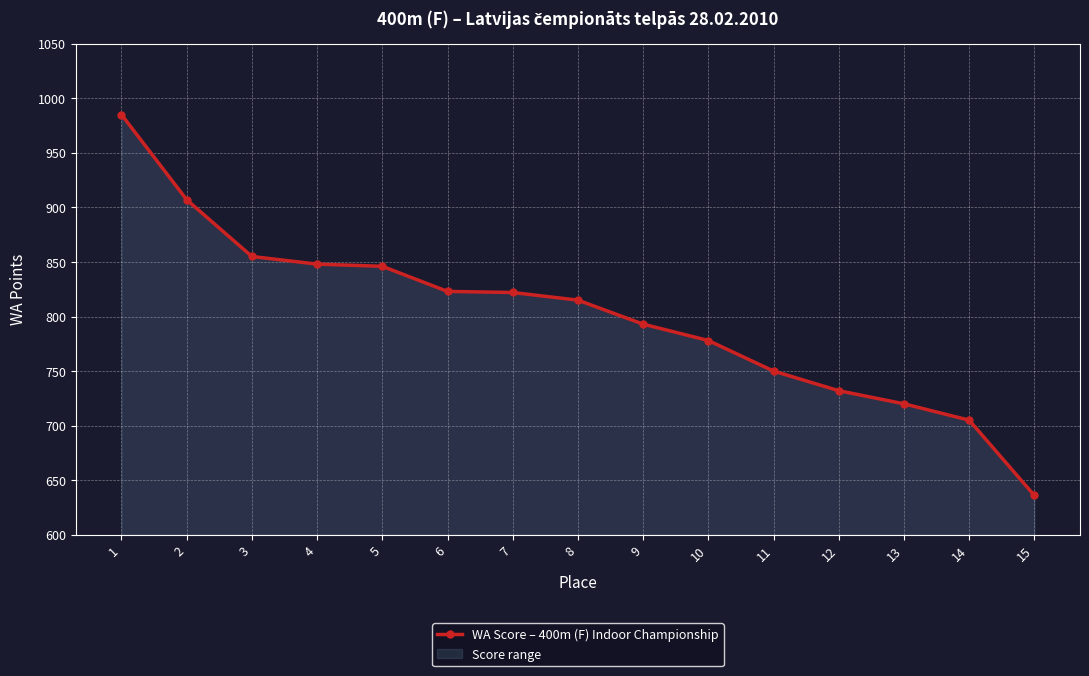

Which label corresponds to the largest value in the chart?

1